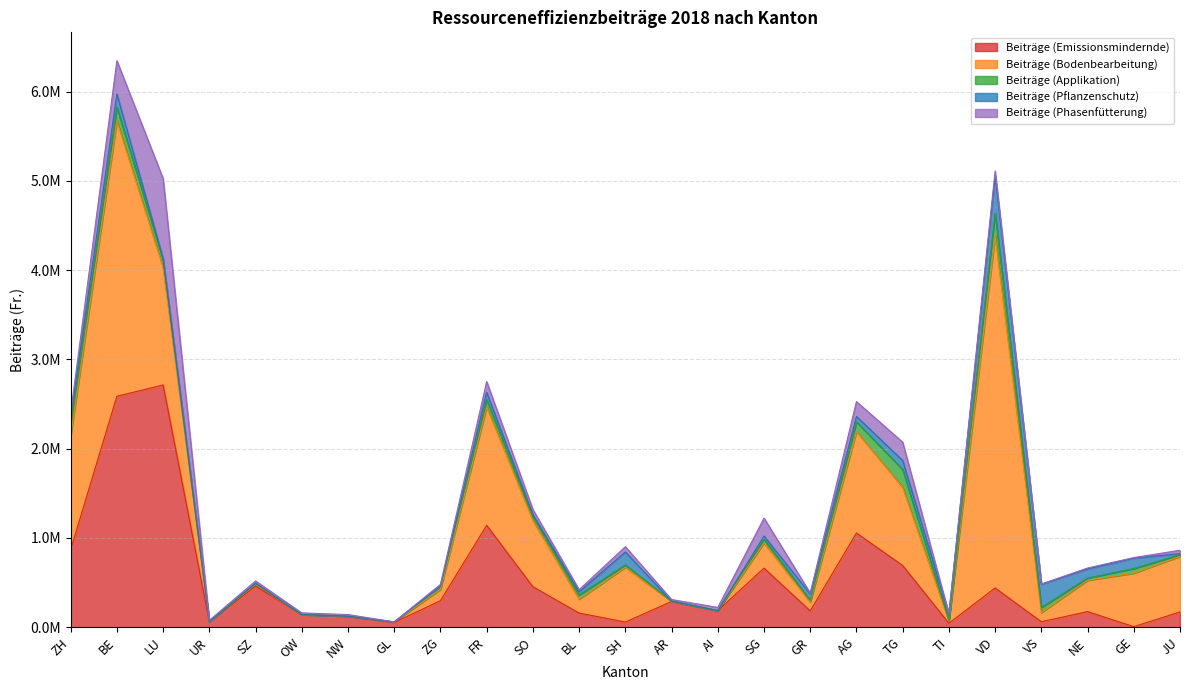

Does the chart display data point markers on the line(s)?

No